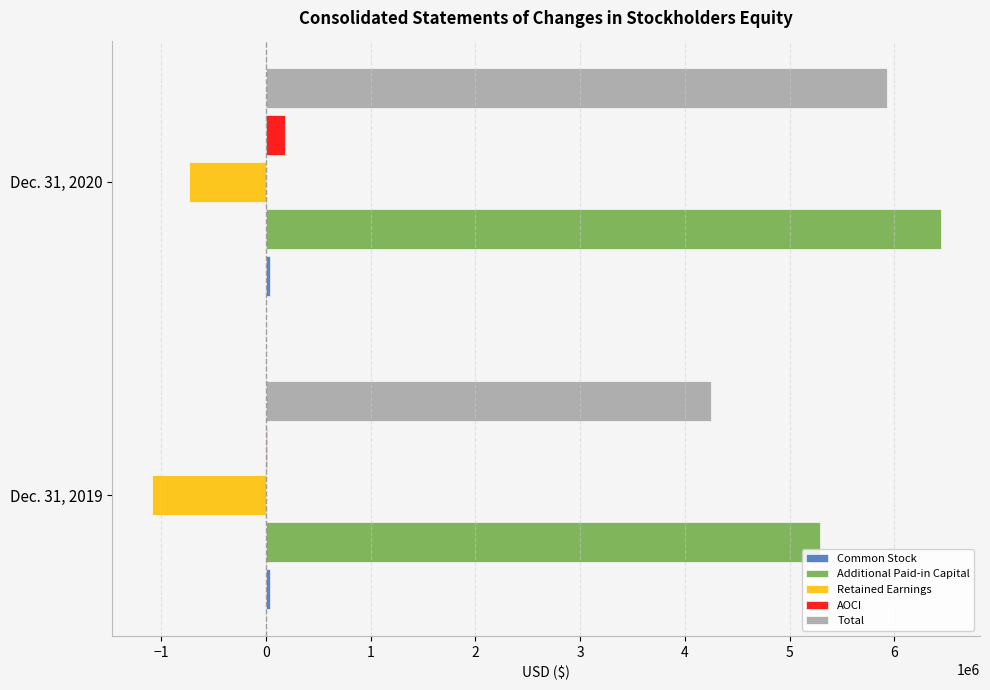

What is the sum of all AOCI values?

190801